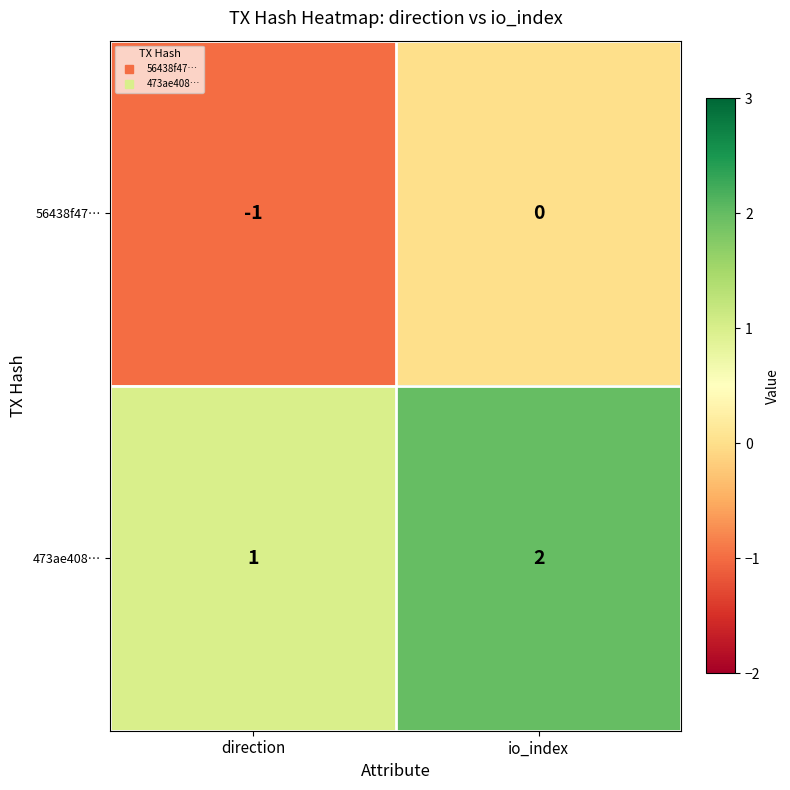

Rank the series at direction from lowest to highest value.

56438f47…, 473ae408…